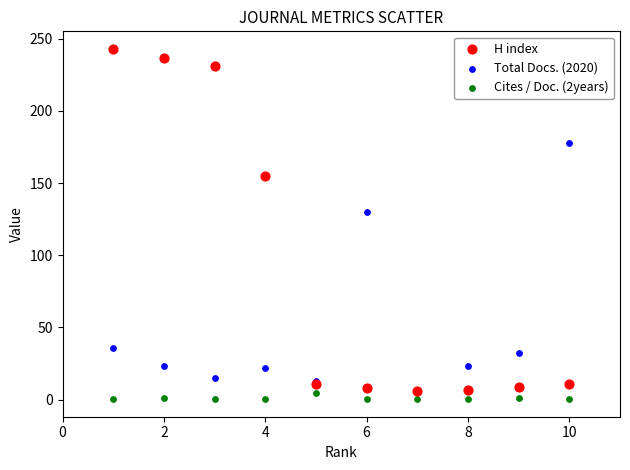

Which series has the largest Y range (max minus min)?

H index